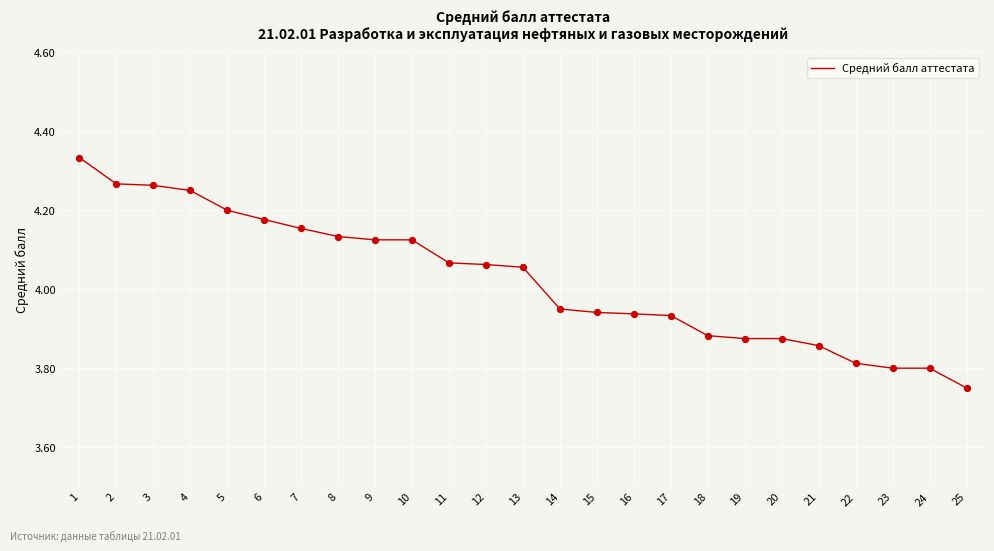

Between 25 and 21, which is larger?

21